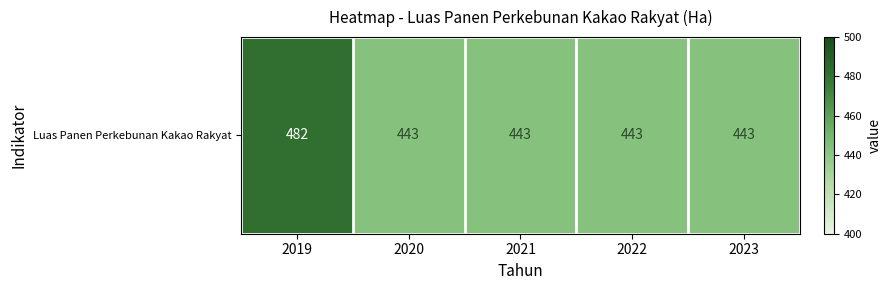

At which label is the value closest to 462?

2020